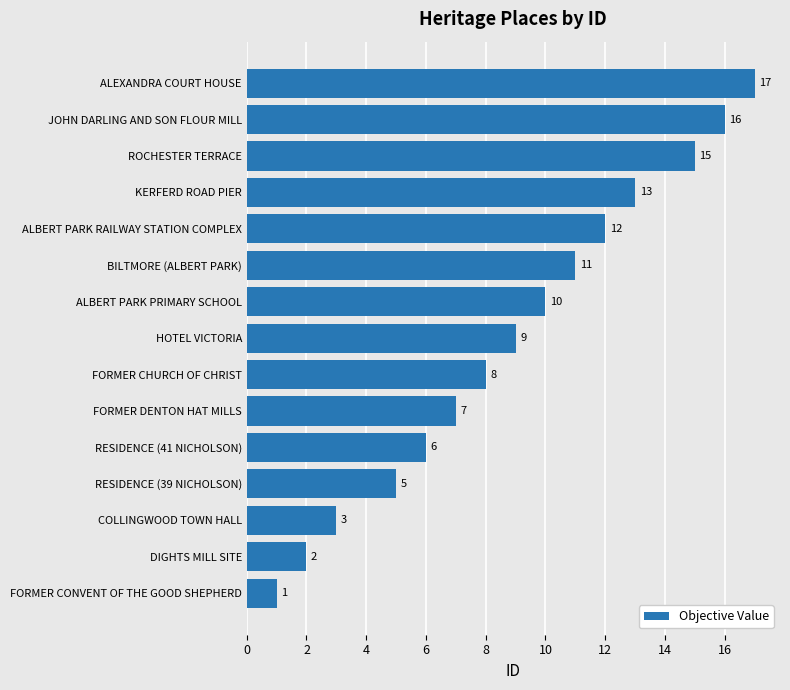

List the labels in order of value, smallest first.

FORMER CONVENT OF THE GOOD SHEPHERD, DIGHTS MILL SITE, COLLINGWOOD TOWN HALL, RESIDENCE (39 NICHOLSON), RESIDENCE (41 NICHOLSON), FORMER DENTON HAT MILLS, FORMER CHURCH OF CHRIST, HOTEL VICTORIA, ALBERT PARK PRIMARY SCHOOL, BILTMORE (ALBERT PARK), ALBERT PARK RAILWAY STATION COMPLEX, KERFERD ROAD PIER, ROCHESTER TERRACE, JOHN DARLING AND SON FLOUR MILL, ALEXANDRA COURT HOUSE